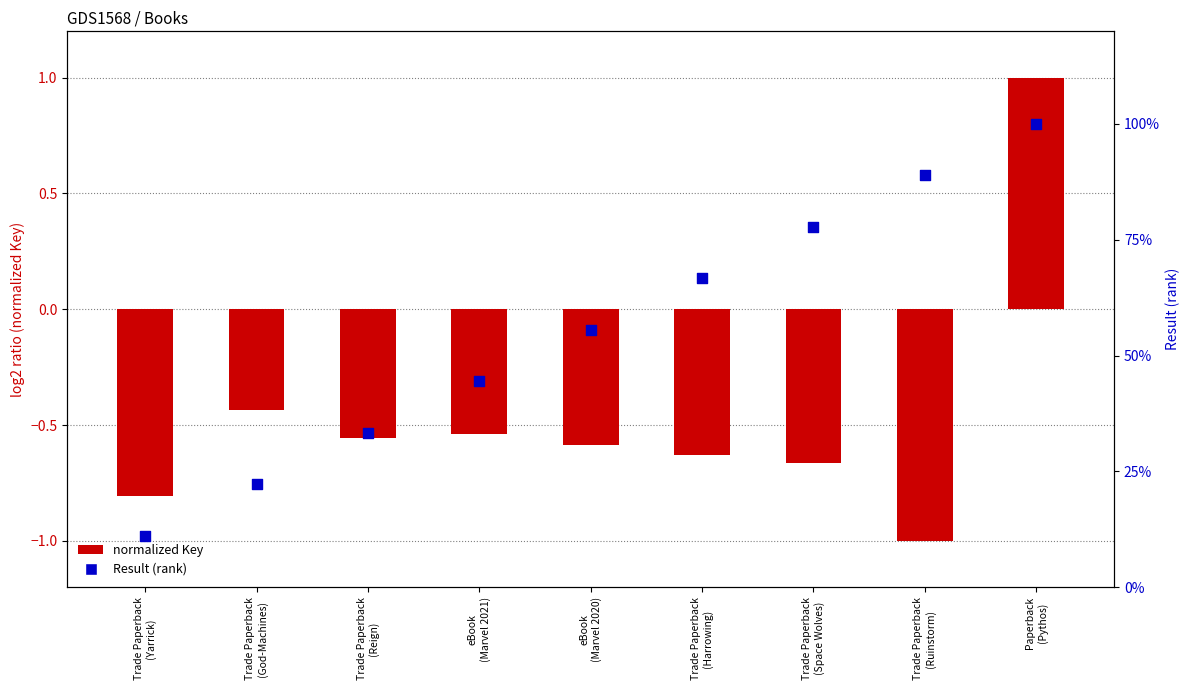

Which series has the largest total across all categories?

Result (rank)